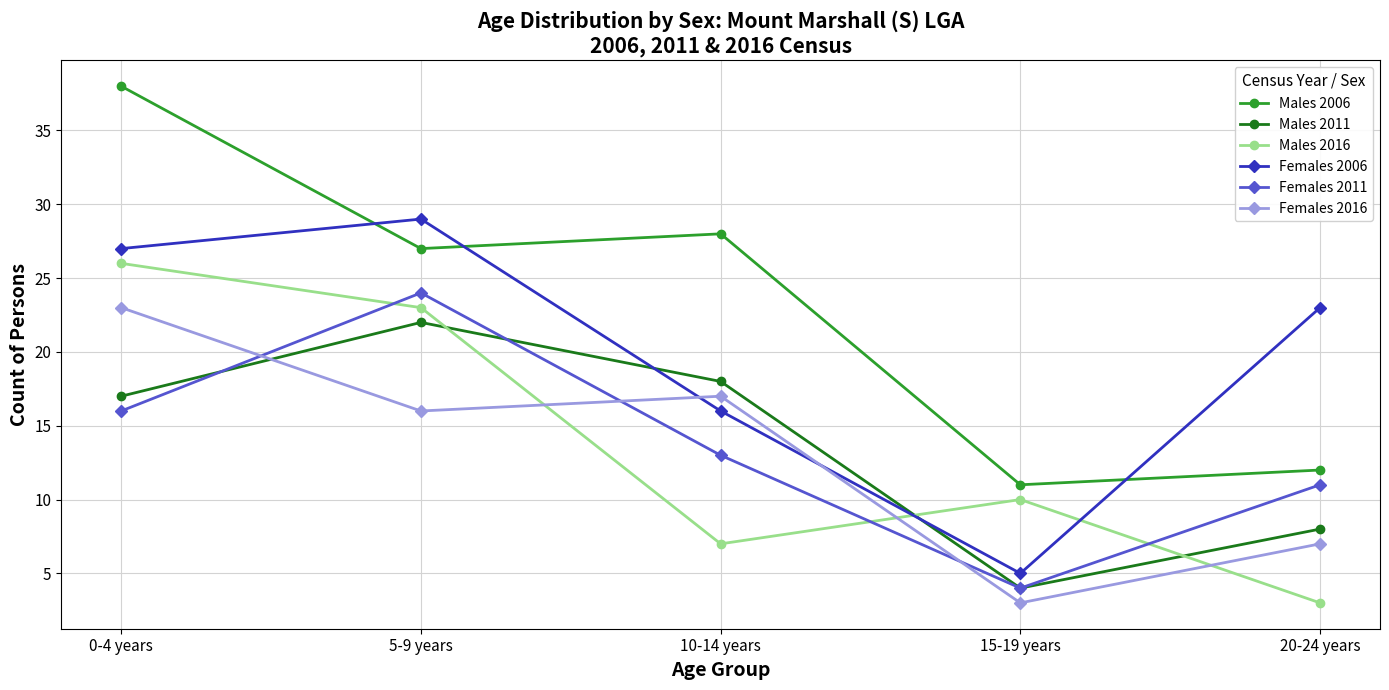

The value of Females 2016 at 0-4 years is 38. True or false?

False